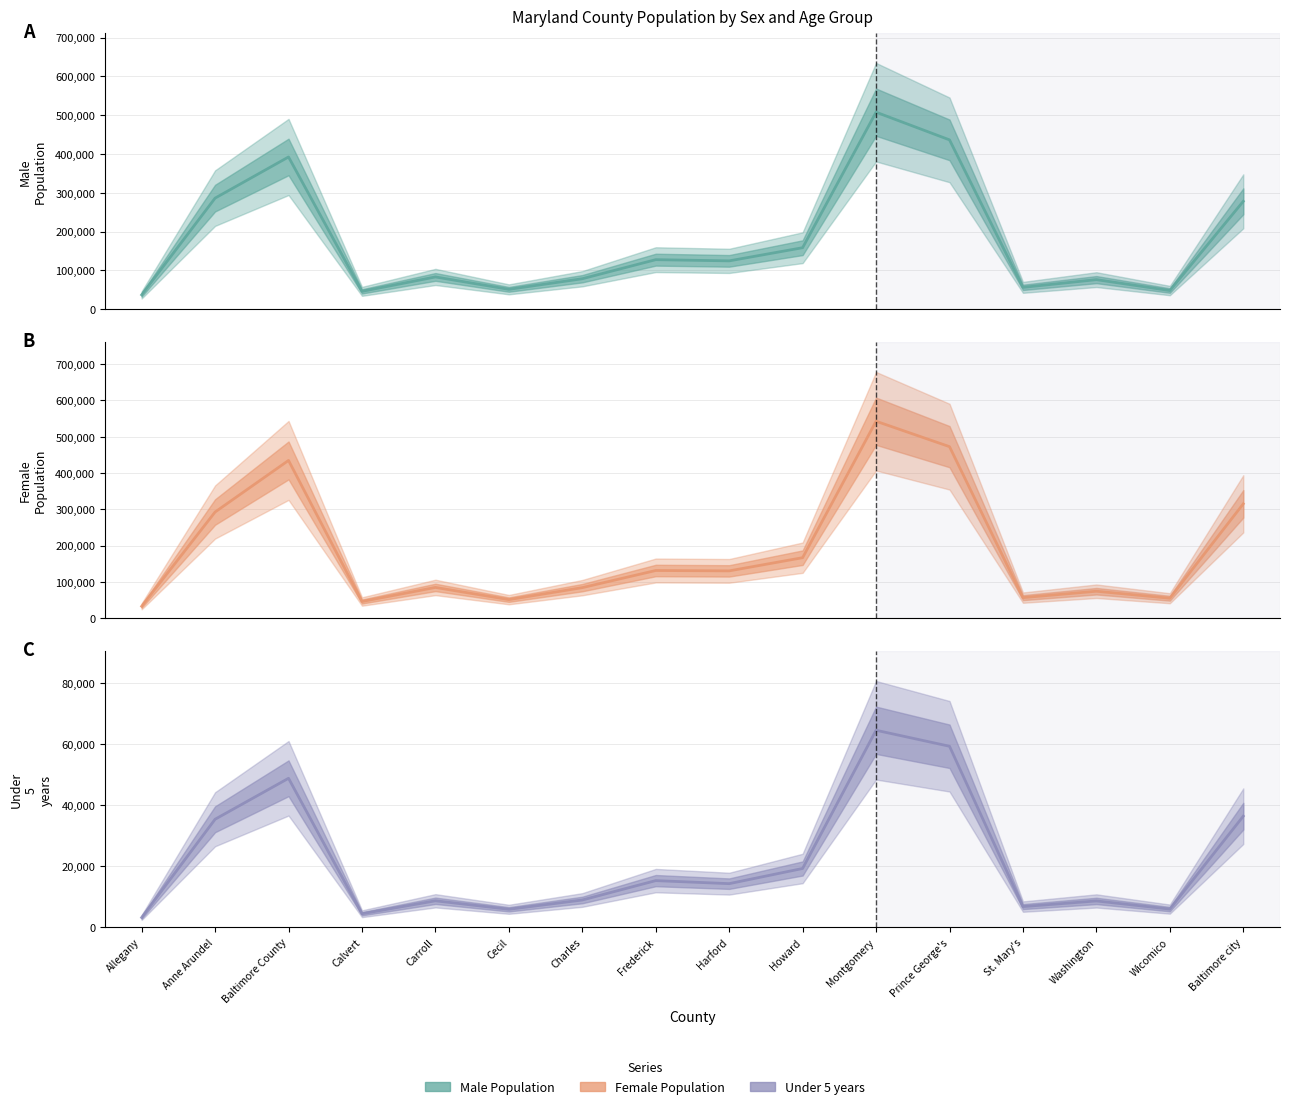

What position from the right is Allegany?

16